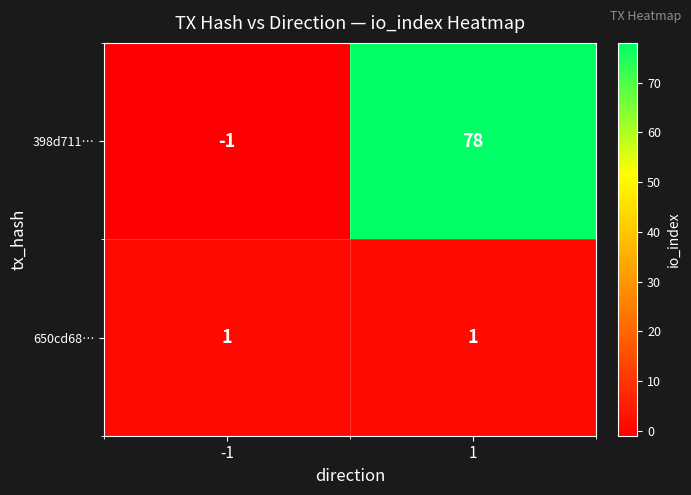

Rank the series by their average value, from lowest to highest.

650cd68…, 398d711…